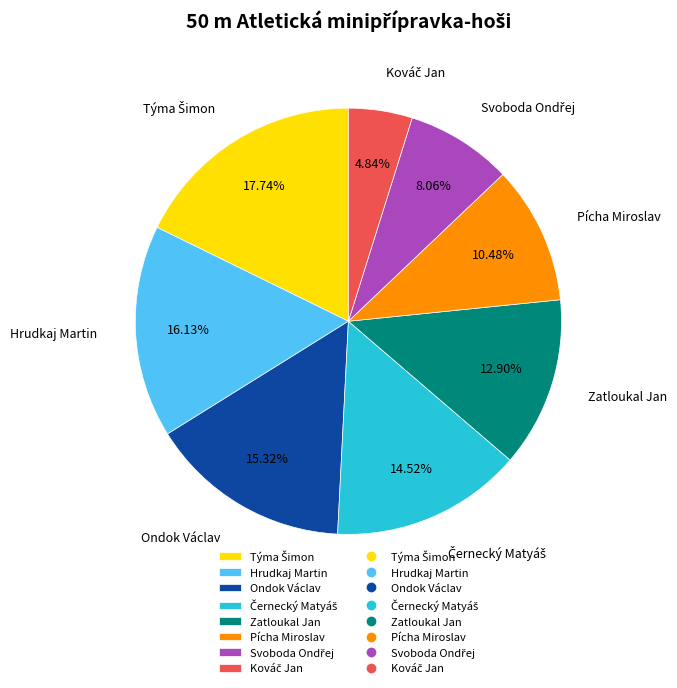

How many segments does this pie chart have?

8